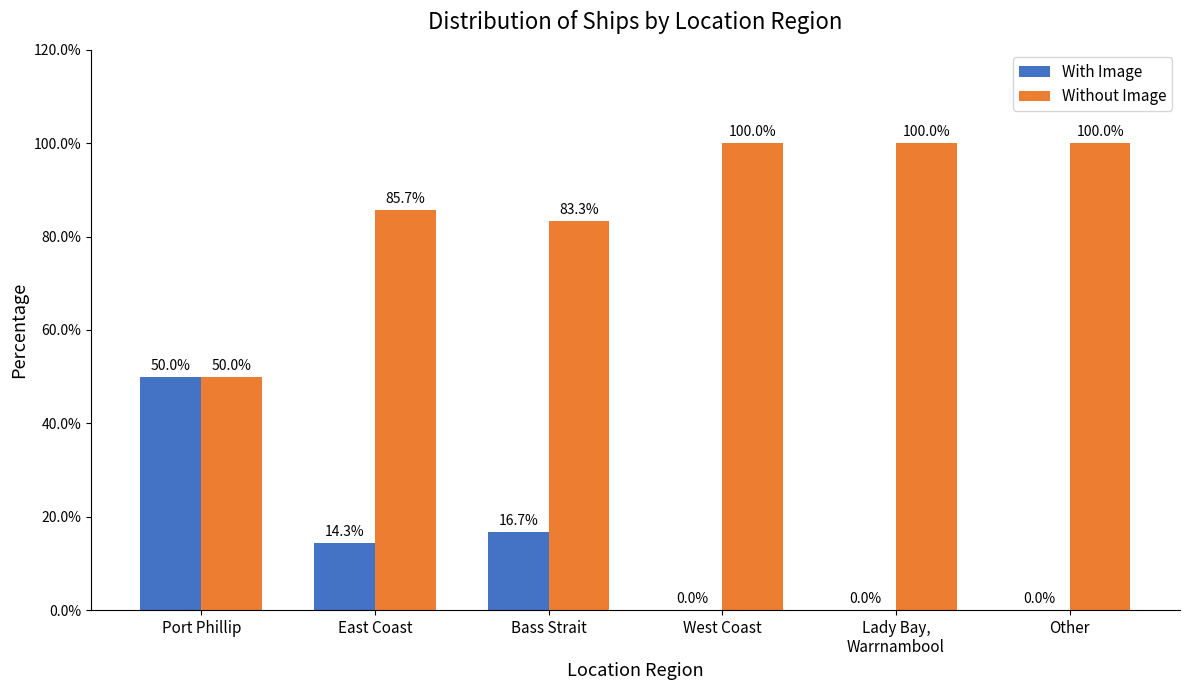

What is the average value of the With Image series?

13.5